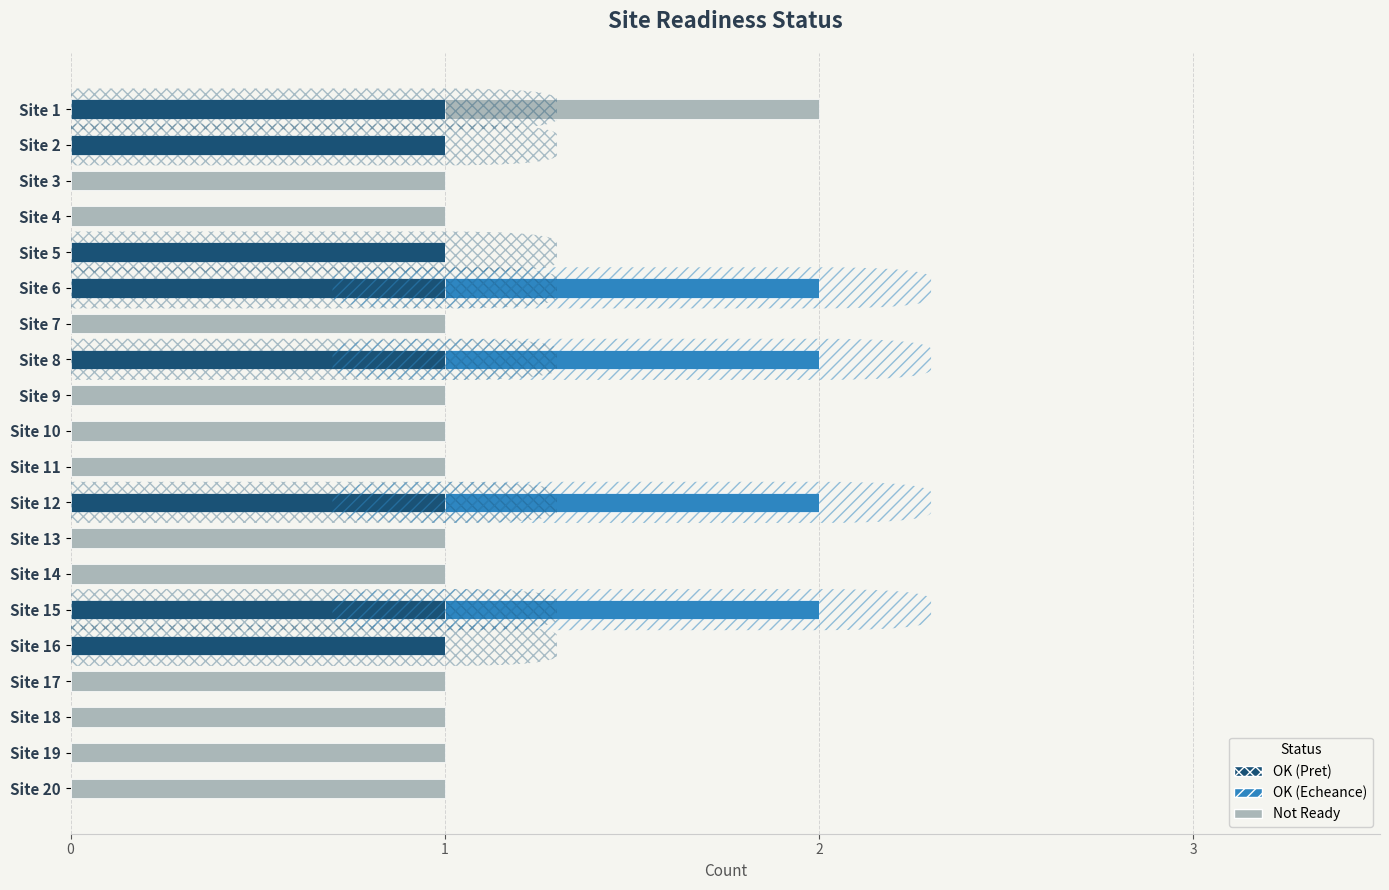

The value of OK (Pret) at Site 3 is 0. True or false?

True